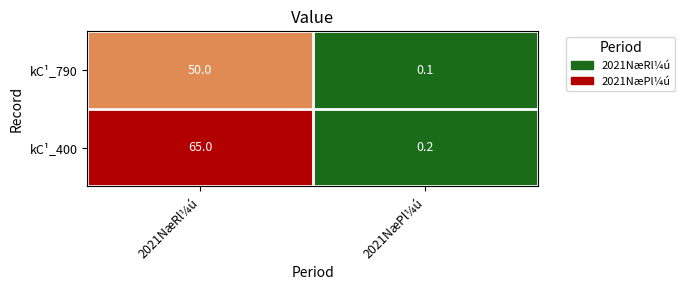

List the series in order of their overall mean, highest first.

kC¹_400, kC¹_790